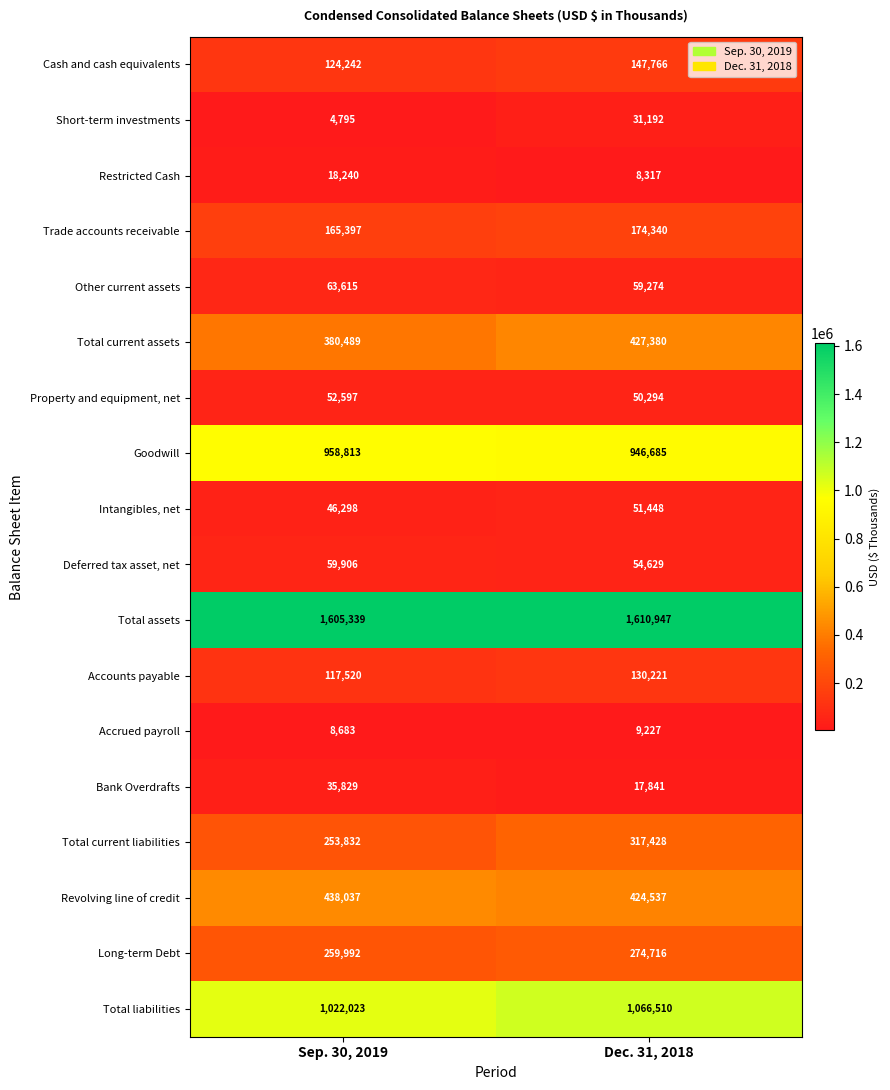

The value of Accrued payroll at Sep. 30, 2019 is 13859. True or false?

False